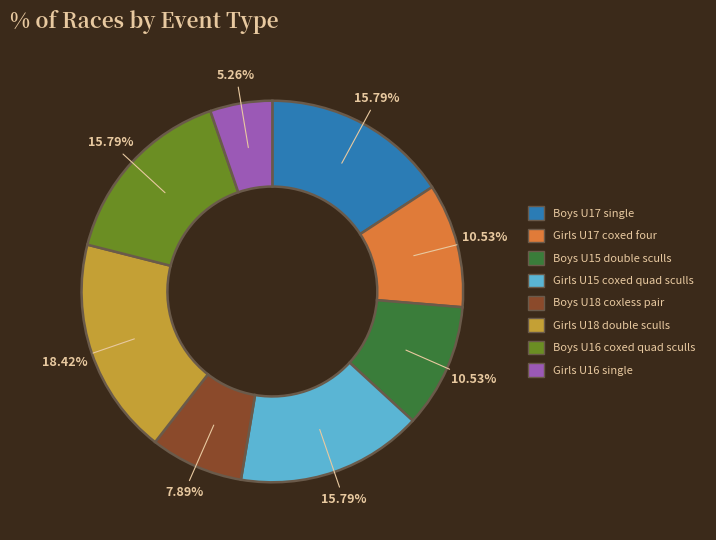

Is there any slice that represents more than half of the pie?

No